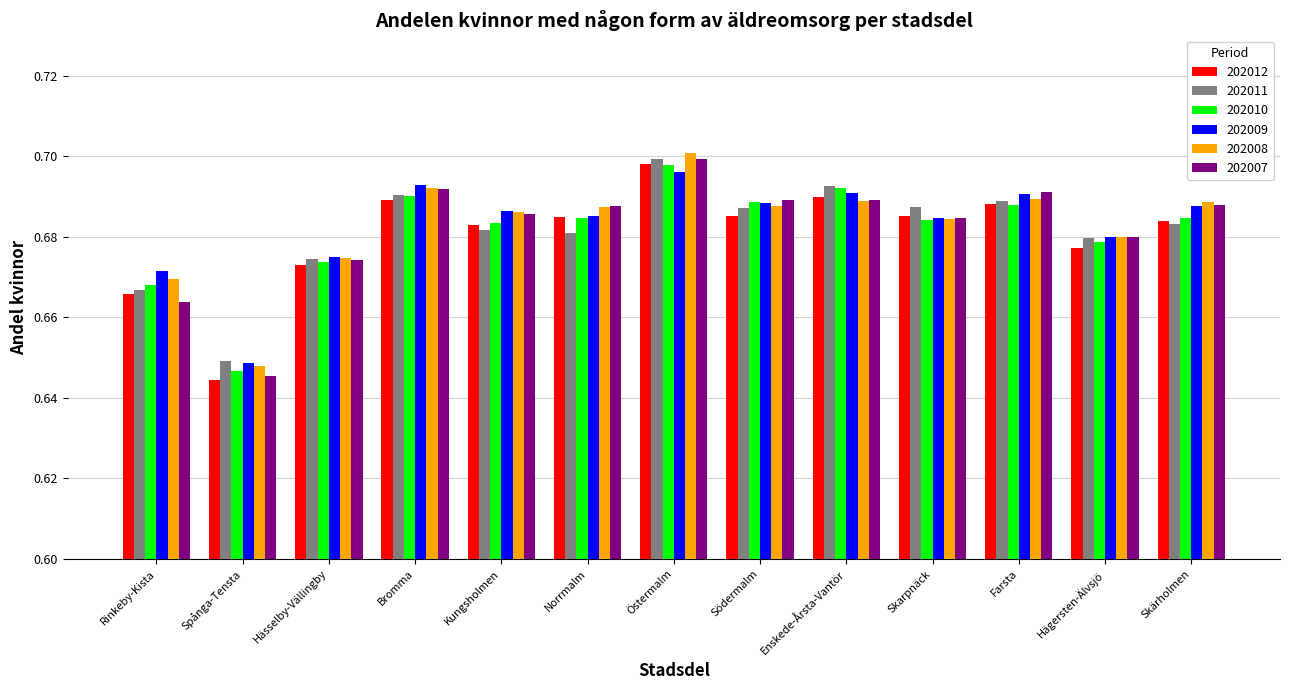

The 202008 series shows 1.0 at Farsta. True or false?

False